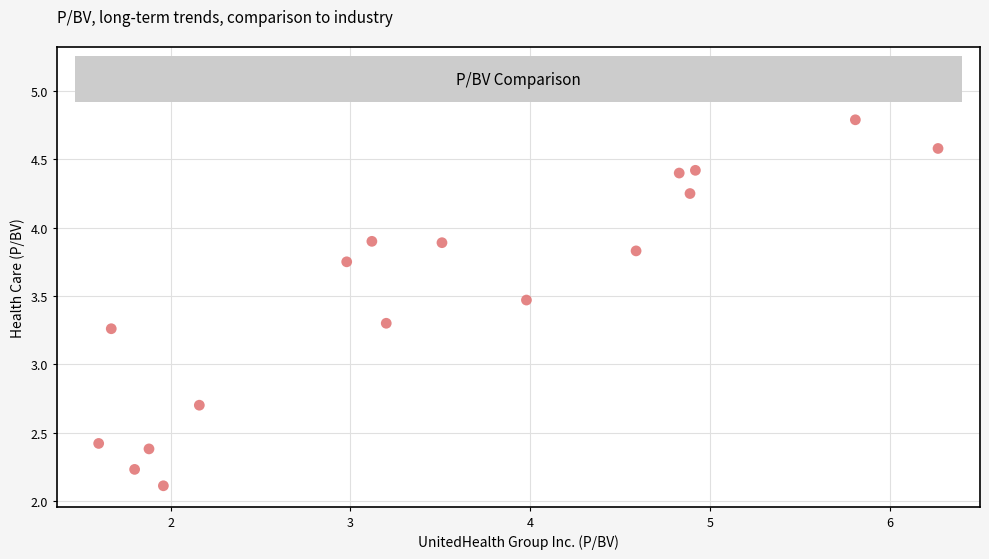

What is the range of X values (max minus min)?

4.7